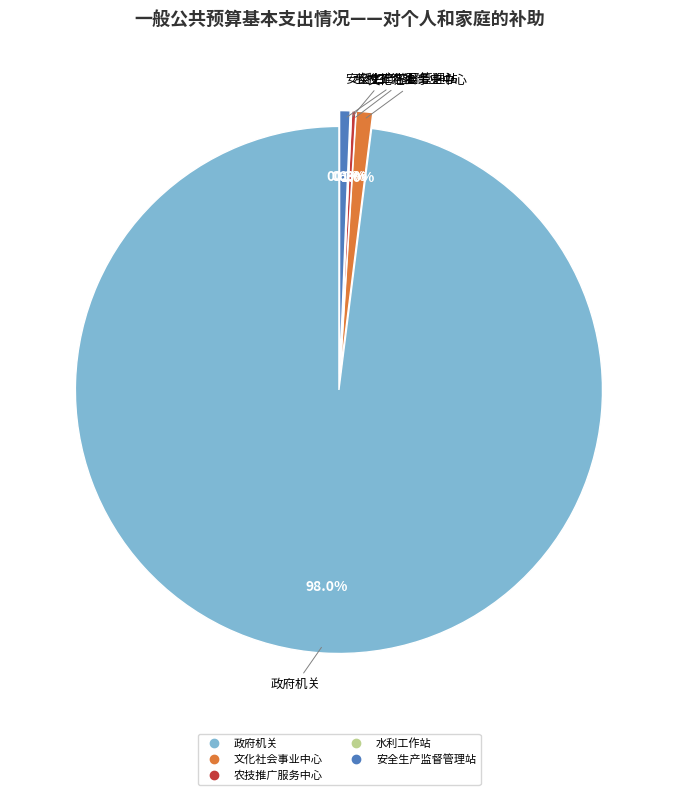

Is there a majority slice in this chart?

Yes